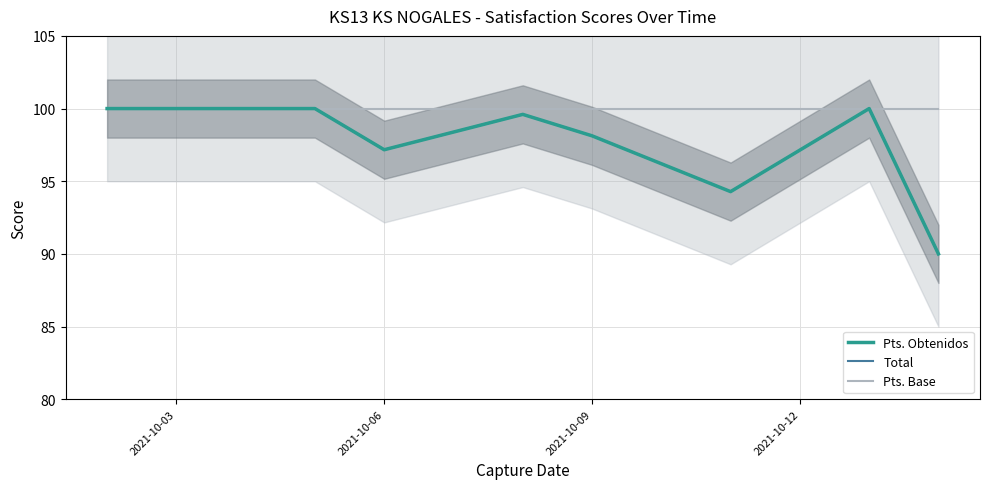

Rank the series at 6 from lowest to highest value.

Pts. Obtenidos, Total, Pts. Base